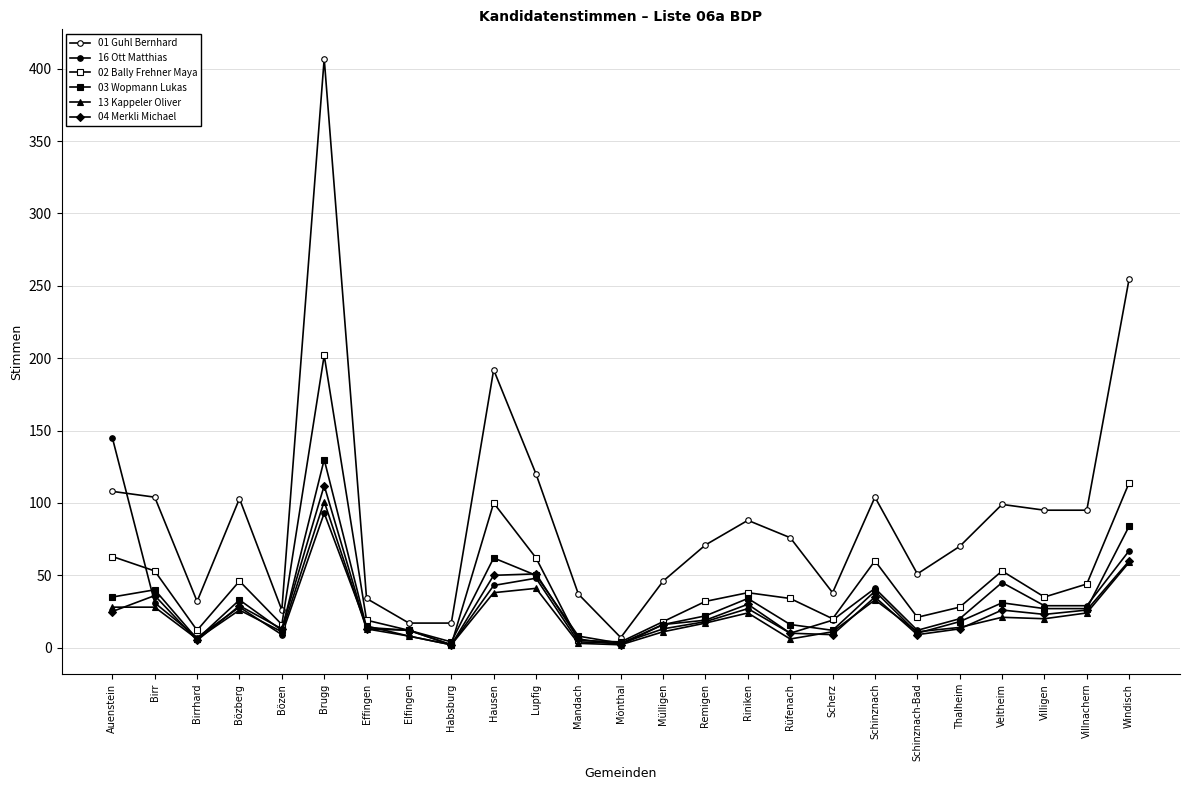

What is the sum of the 16 Ott Matthias values at Rüfenach and Villigen?

39